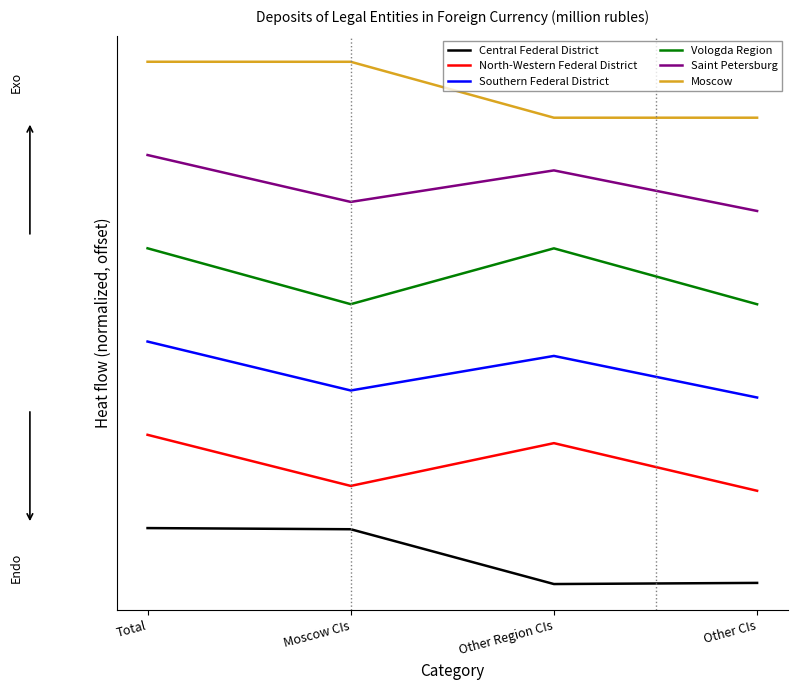

Where is the first local minimum for Vologda Region?

Moscow CIs